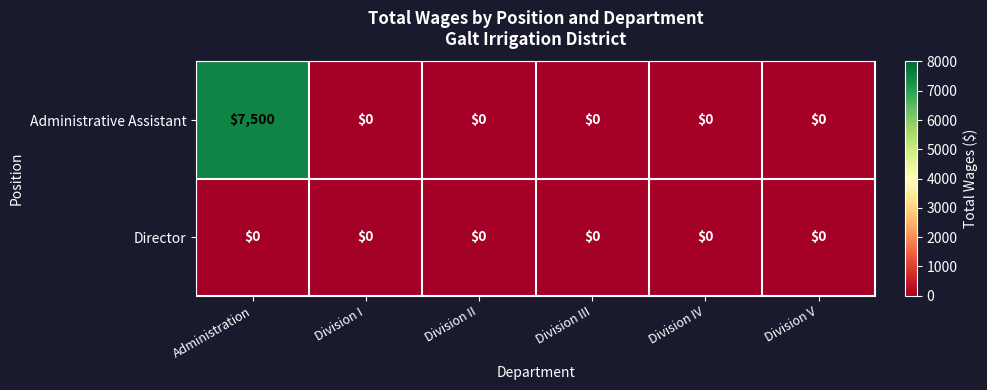

Reading left to right, what are all the values shown in this chart?

Administrative Assistant: Administration=7500	Division I=0	Division II=0	Division III=0	Division IV=0	Division V=0
Director: Administration=0	Division I=0	Division II=0	Division III=0	Division IV=0	Division V=0